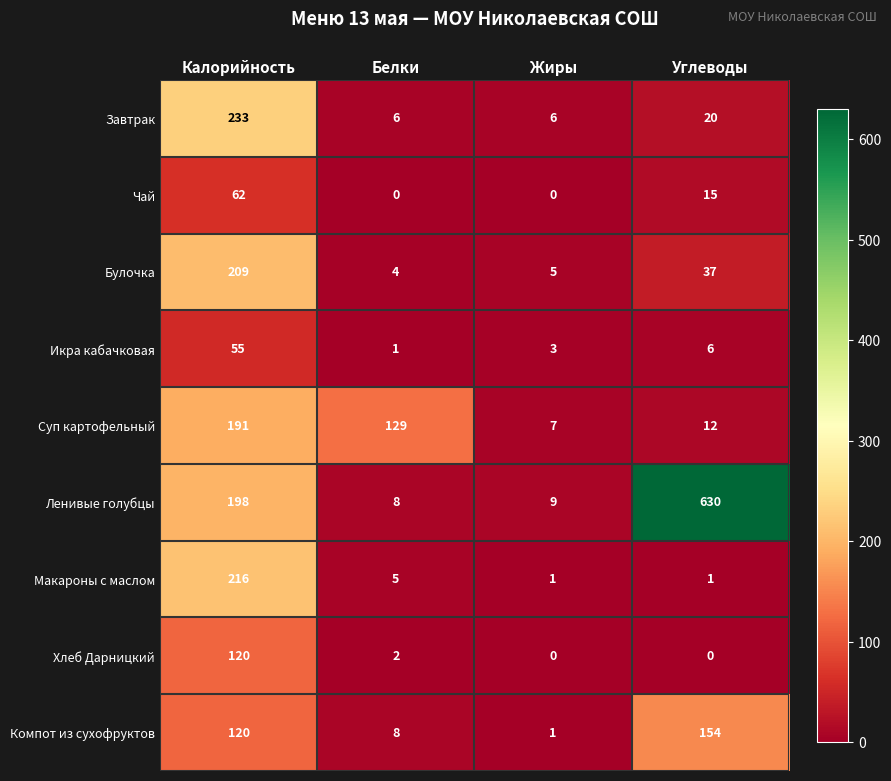

At Углеводы, list the series in order from largest to smallest.

Ленивые голубцы, Компот из сухофруктов, Булочка, Завтрак, Чай, Суп картофельный, Икра кабачковая, Макароны с маслом, Хлеб Дарницкий